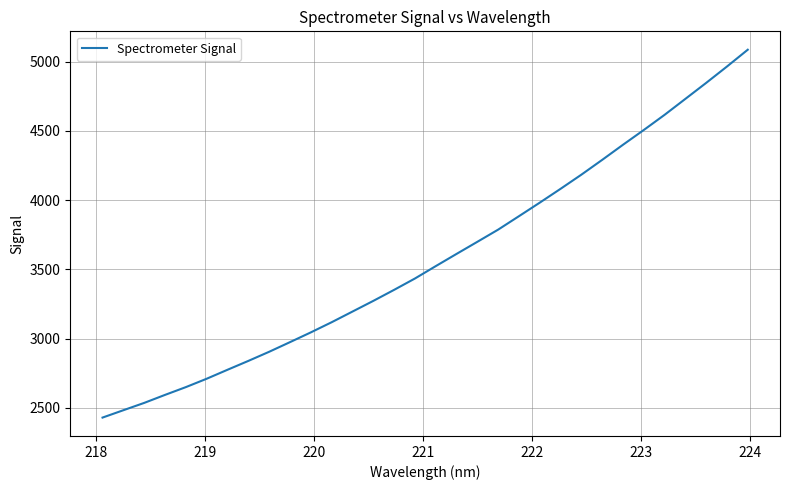

What is the greatest value displayed?

5085.9